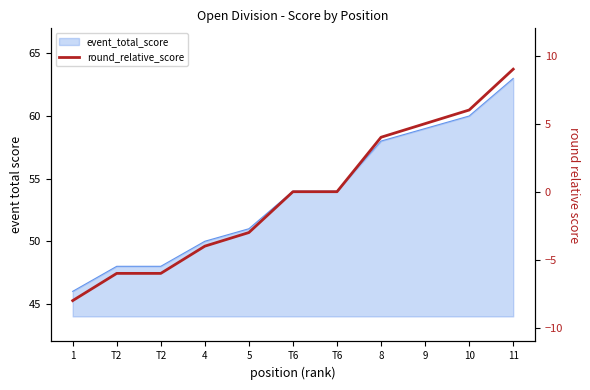

Does the chart have visible grid lines?

No